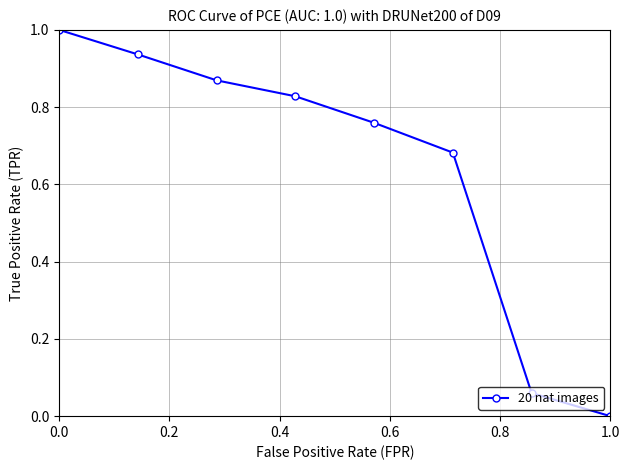

What is the average value?

0.6